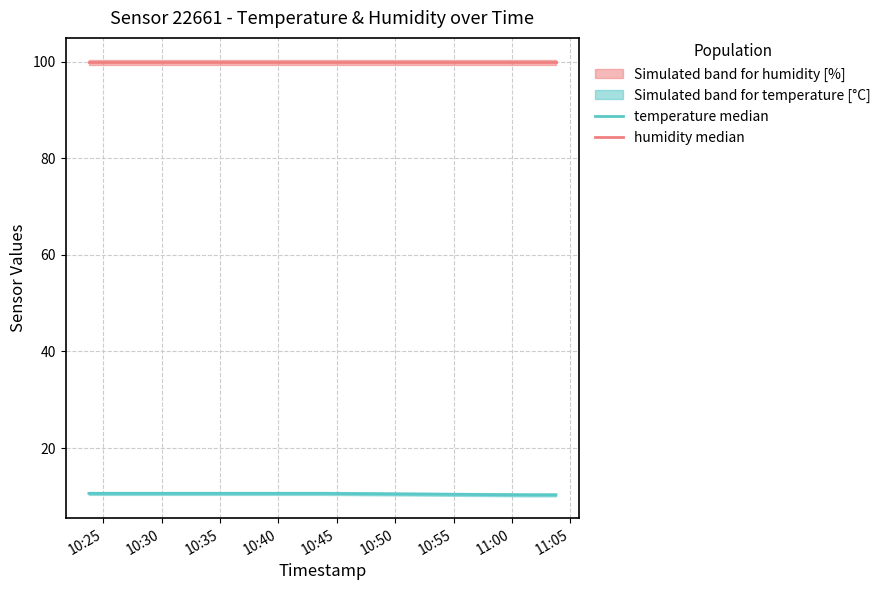

What is the maximum value for temperature median?

10.6